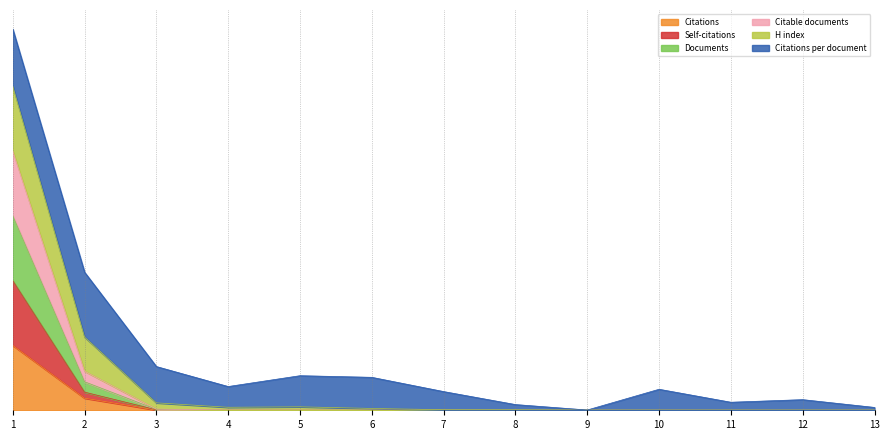

What value does the Citations series have at 1?

0.2